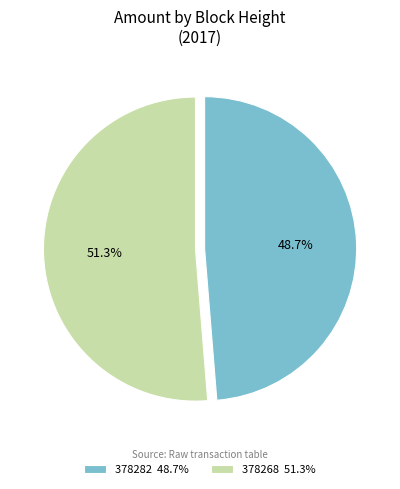

To the nearest percent, what portion does 378268 represent?

51%